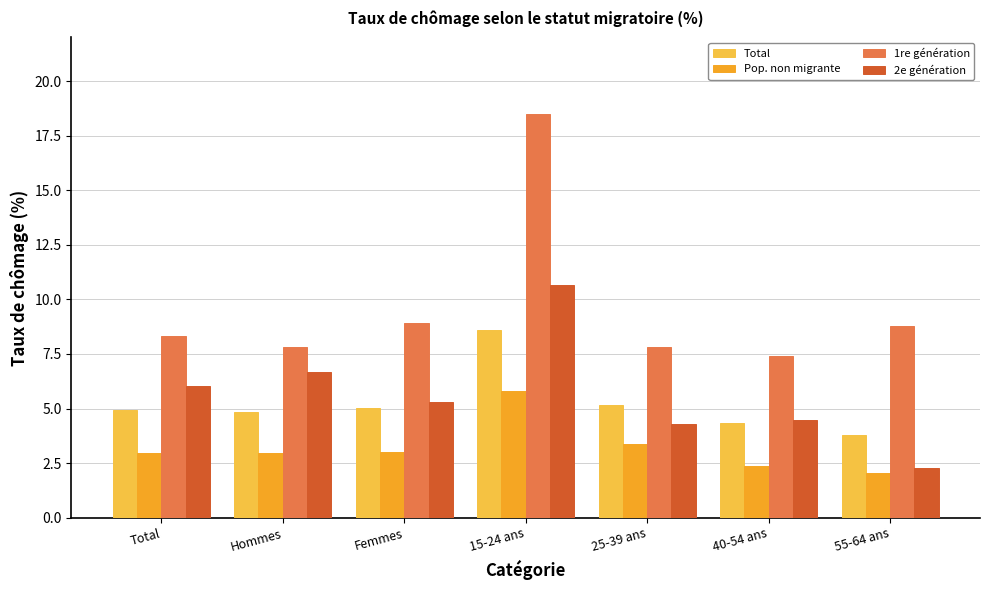

List the series in order of their peak value, lowest first.

Pop. non migrante, Total, 2e génération, 1re génération